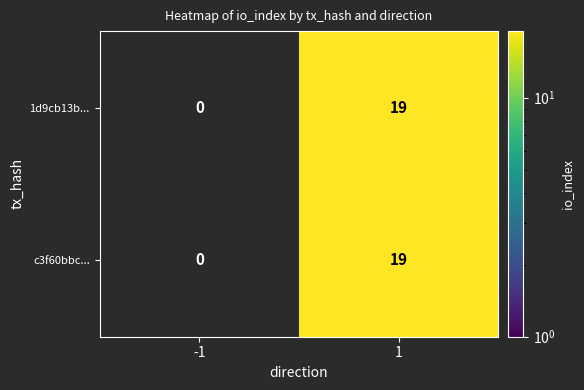

Is it true that 1d9cb13b... equals 29 at 1?

False